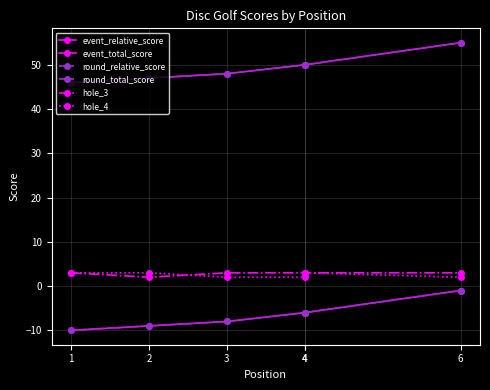

What is the difference between the second highest and minimum values in the round_total_score series?

4